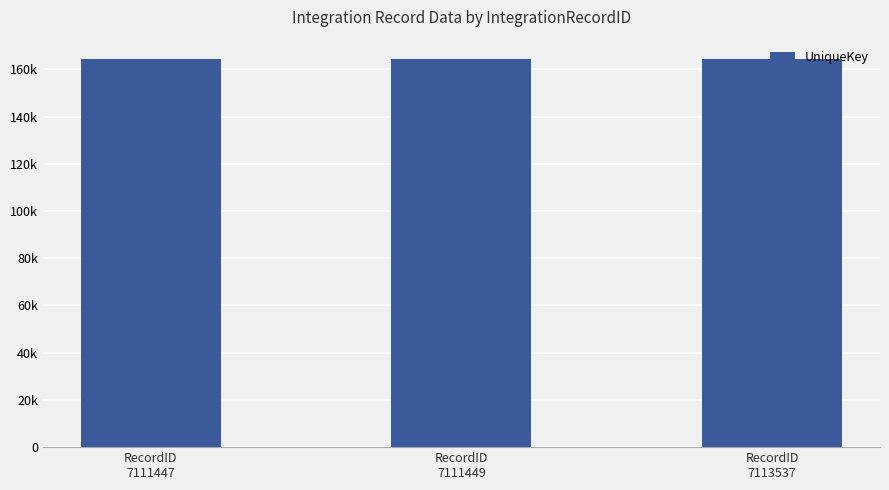

Does the chart contain any negative values?

No